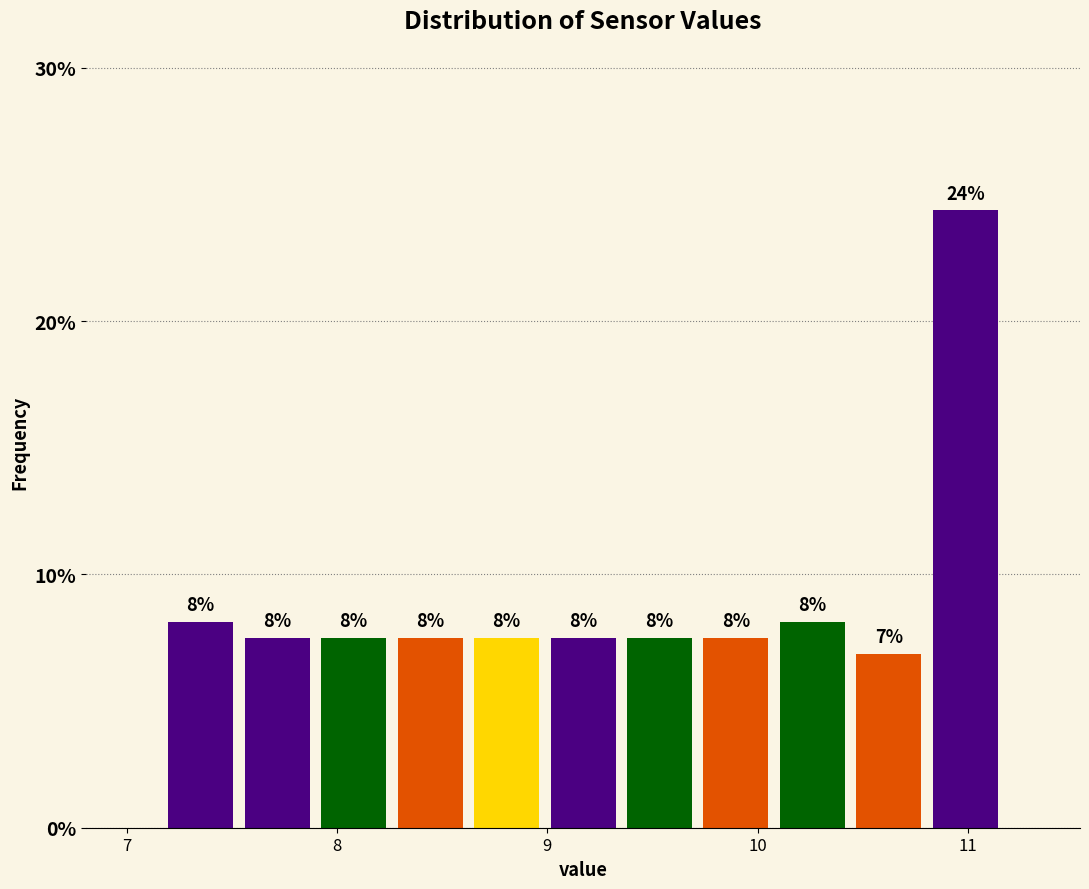

Around what value on the x-axis is the tallest bar? Give the approximate position of its centre, as read against the axis.

11.0